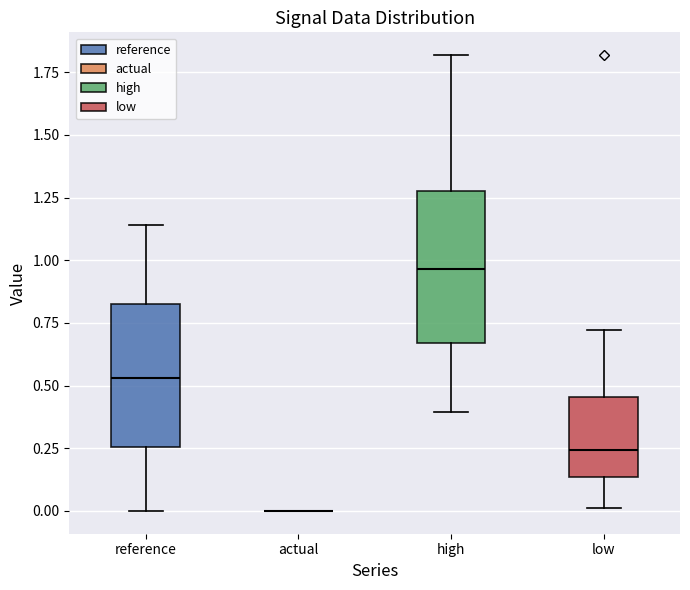

Reading left to right, read every box against the y-axis: the position of its median line, the range the box covers, and the ends of its whiskers. The values are not printed on the chart, so give them approximately, as read against the axis.

reference: median 0.55, box 0.25 to 0.85, whiskers 0.00 to 1.15
actual: box collapsed to a line at 0.00, whiskers 0.00 to 0.00
high: median 0.95, box 0.65 to 1.30, whiskers 0.40 to 1.80
low: median 0.25, box 0.15 to 0.45, whiskers 0.00 to 0.70